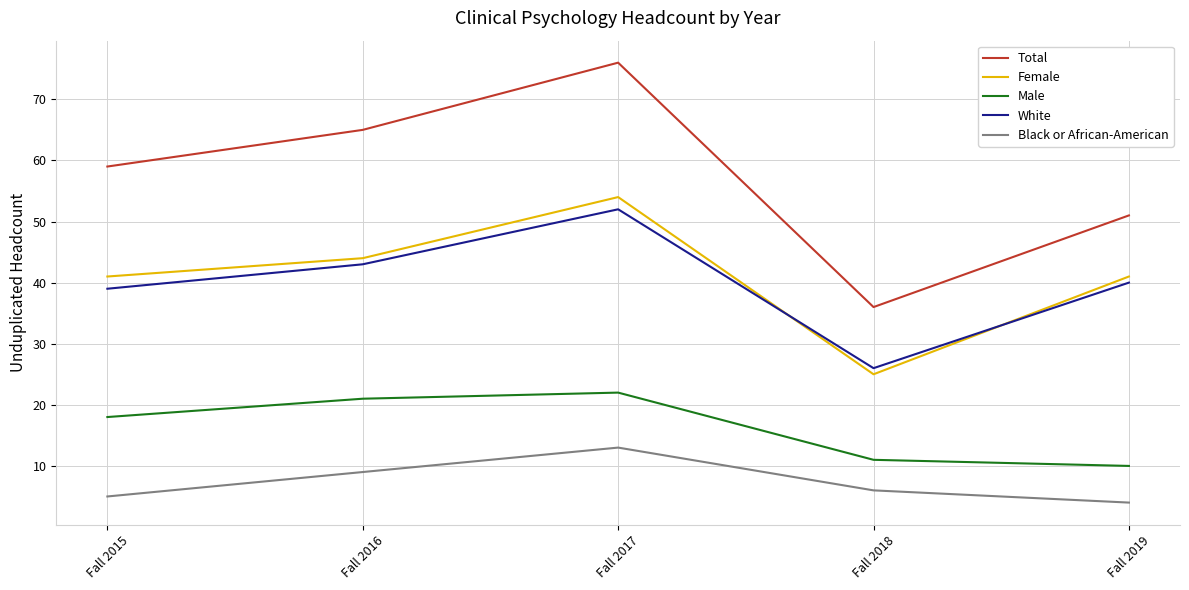

Rank the categories by Male value from lowest to highest.

Fall 2019, Fall 2018, Fall 2015, Fall 2016, Fall 2017